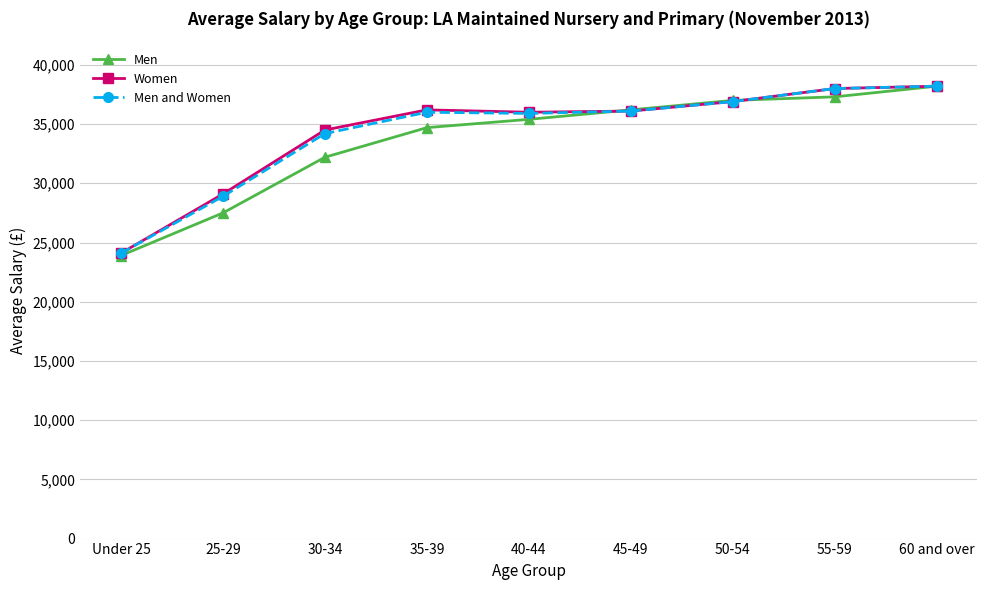

What is the greatest value displayed?

38200